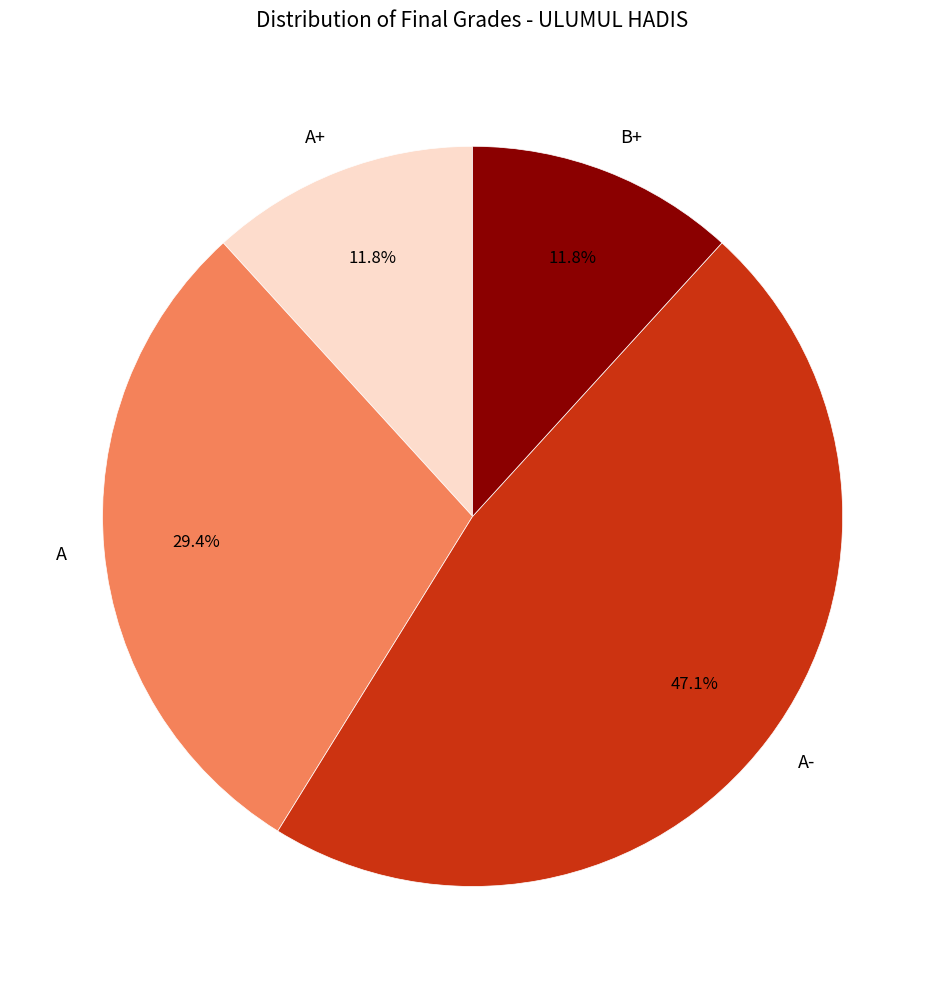

Between A- and A, which is larger?

A-